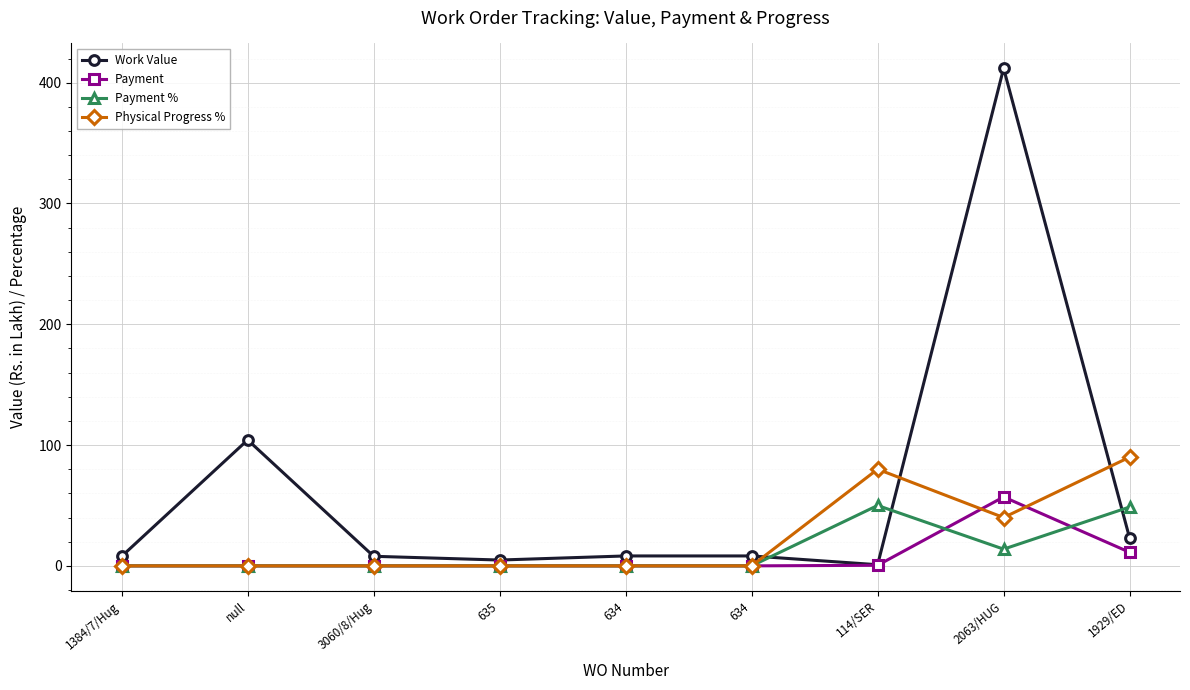

True or false: Work Value and Physical Progress % intersect in this chart.

True